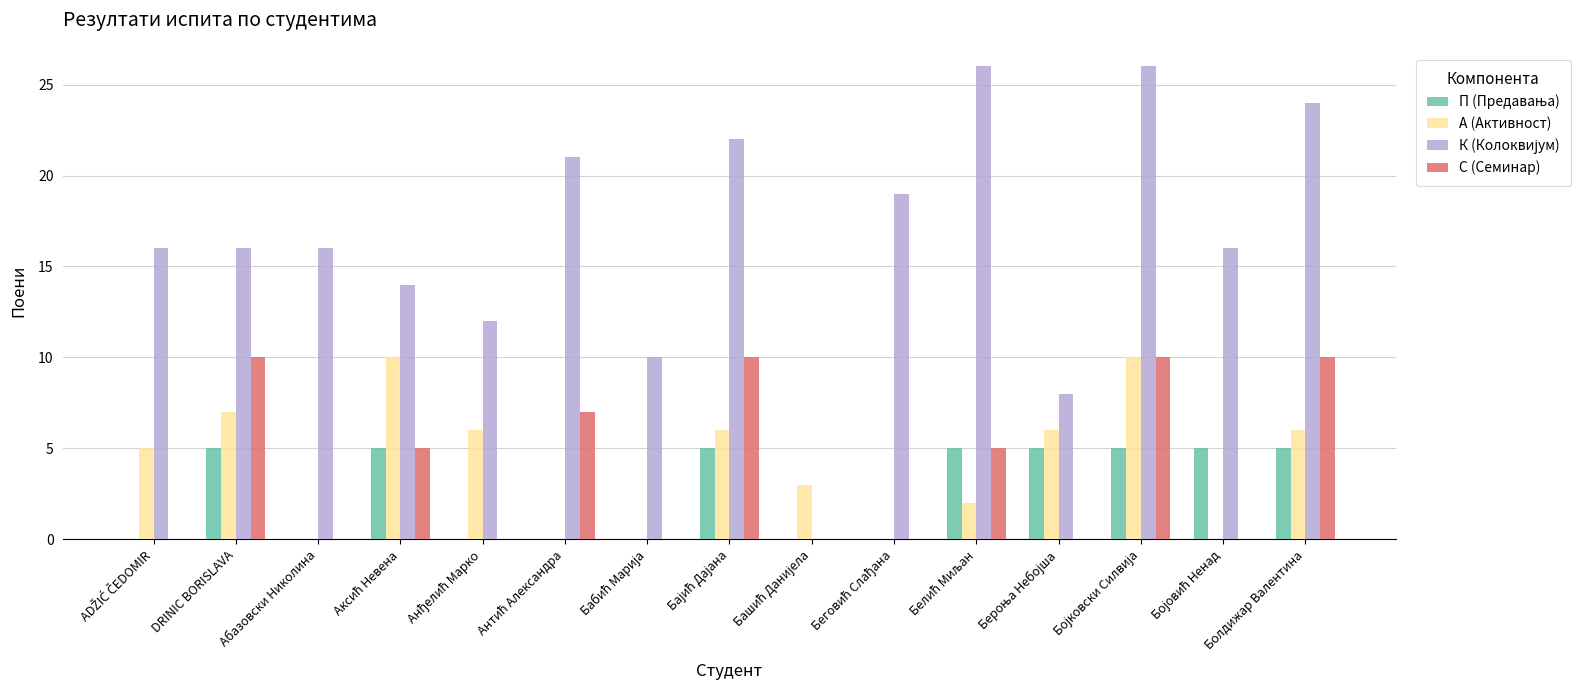

What is the greatest value displayed?

26